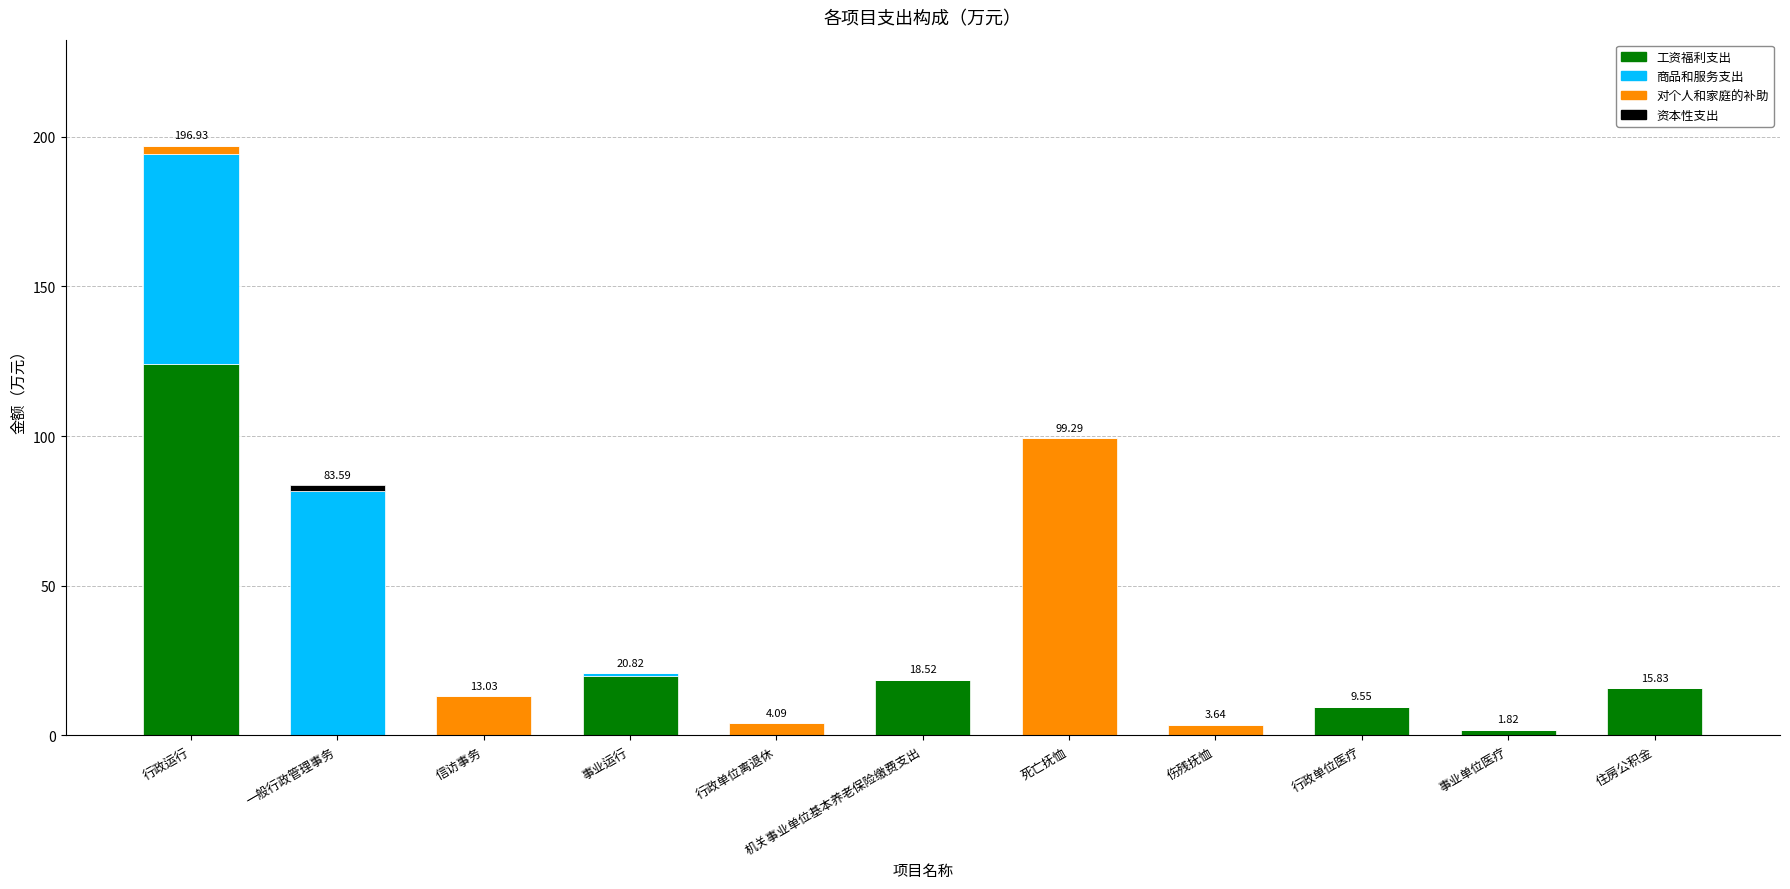

At which category is the sum across all series the highest?

行政运行